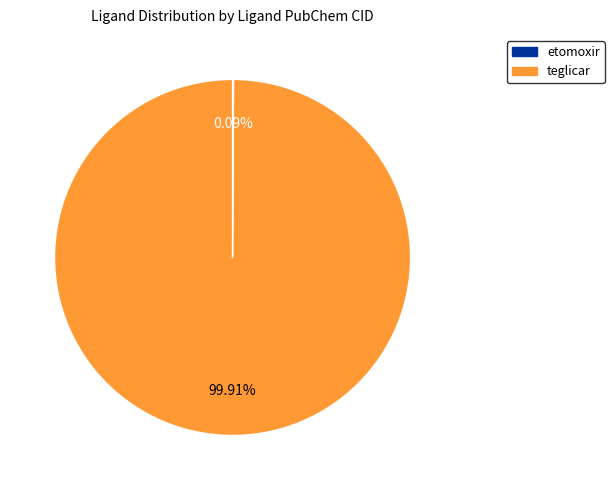

The teglicar slice represents 100% of the pie. True or false?

True